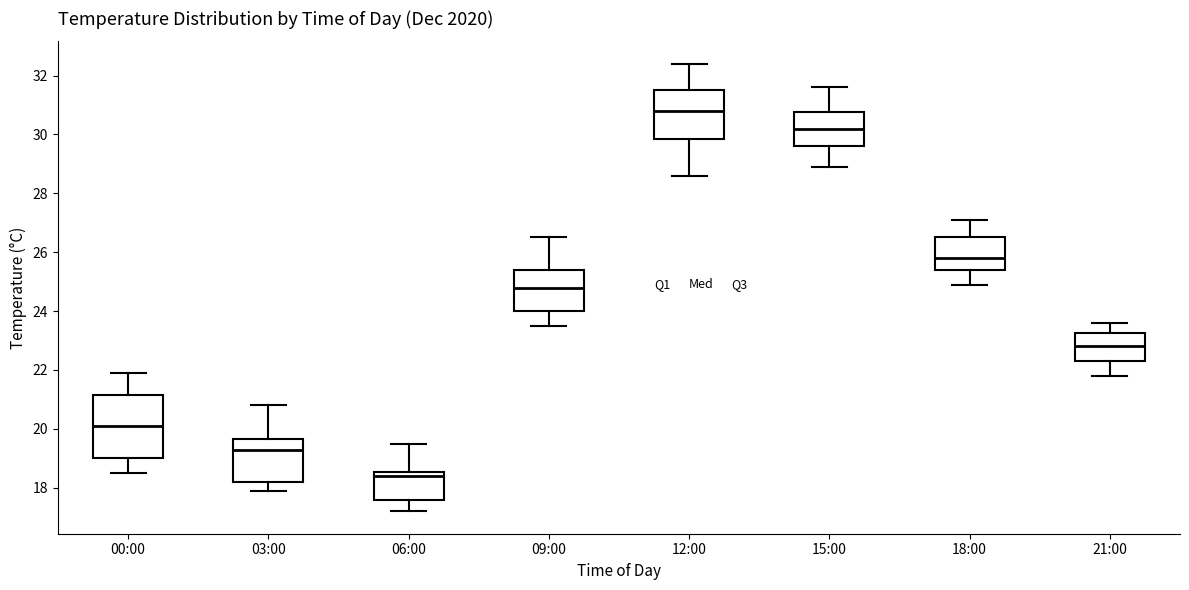

Where does the median line of the box for 06:00 sit on the y-axis? The values are not printed on the chart, so give them approximately, as read against the axis.

18.4